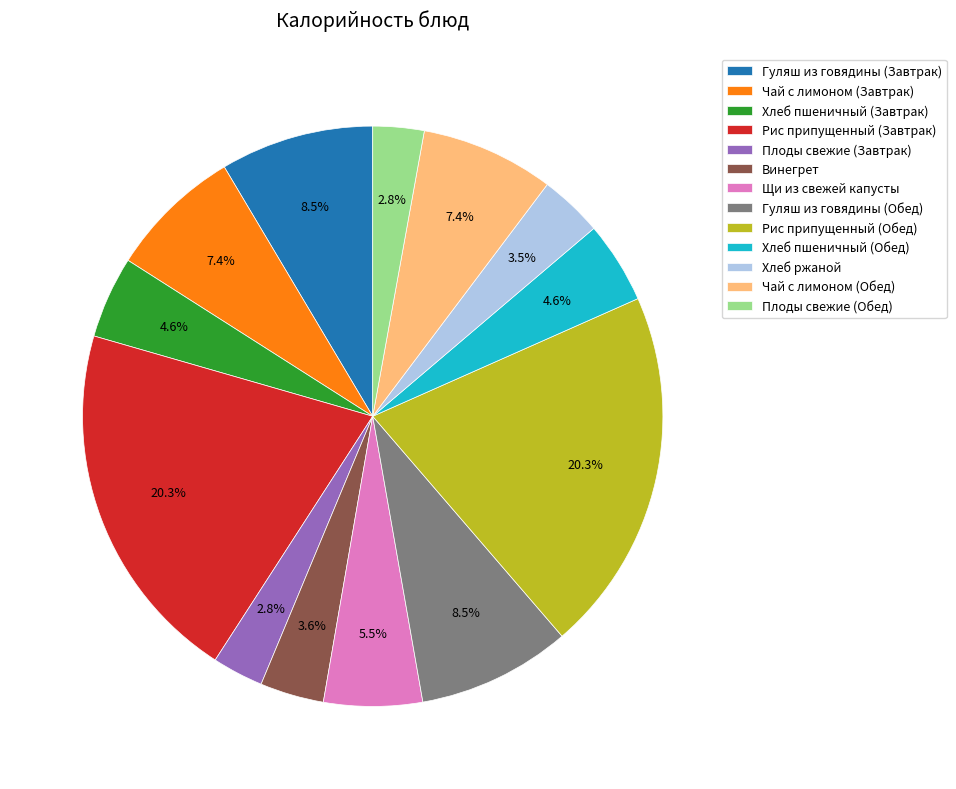

Combined, do Гуляш из говядины (Обед) and Рис припущенный (Завтрак) account for over 50%?

No